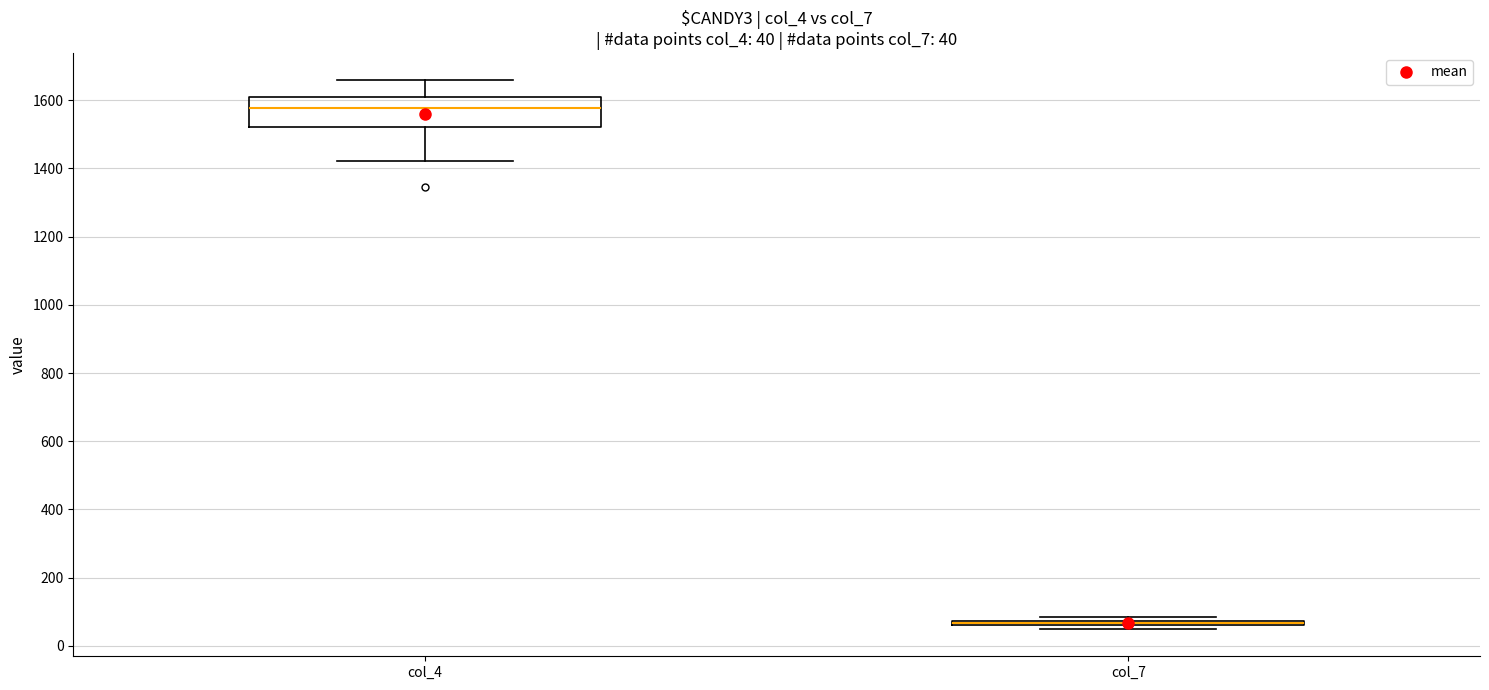

Which box is the tallest, from its lower edge to its upper edge?

col_4